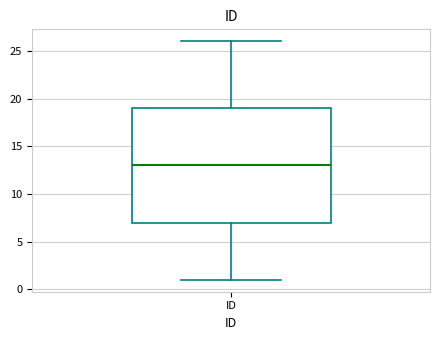

Where does the median line of the box for ID sit on the y-axis? The values are not printed on the chart, so give them approximately, as read against the axis.

13